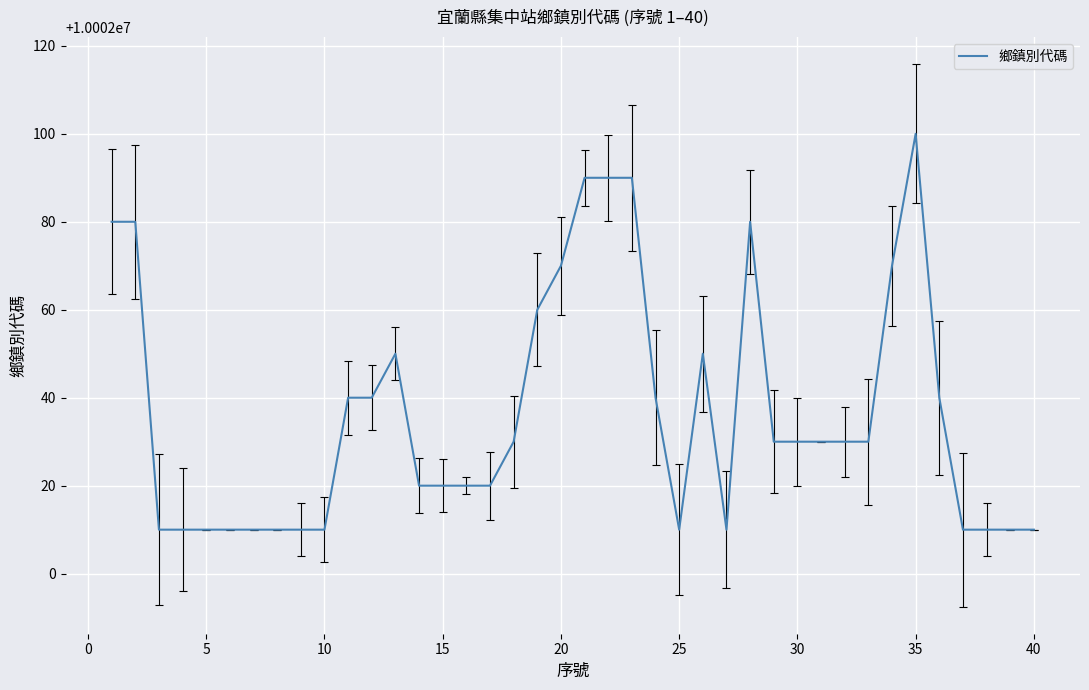

What is the greatest value displayed?

10002100